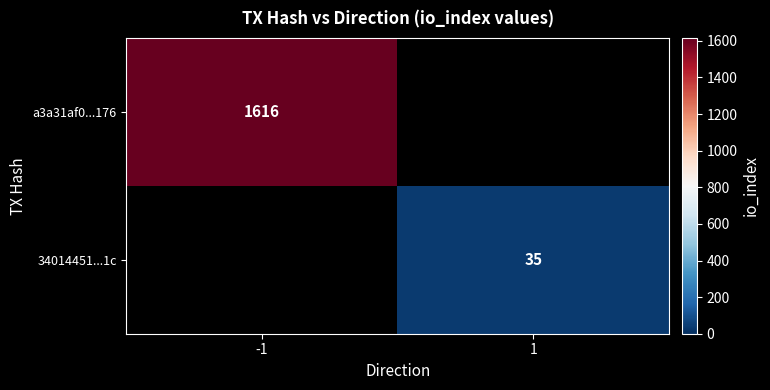

Which label corresponds to the largest value in the chart?

-1